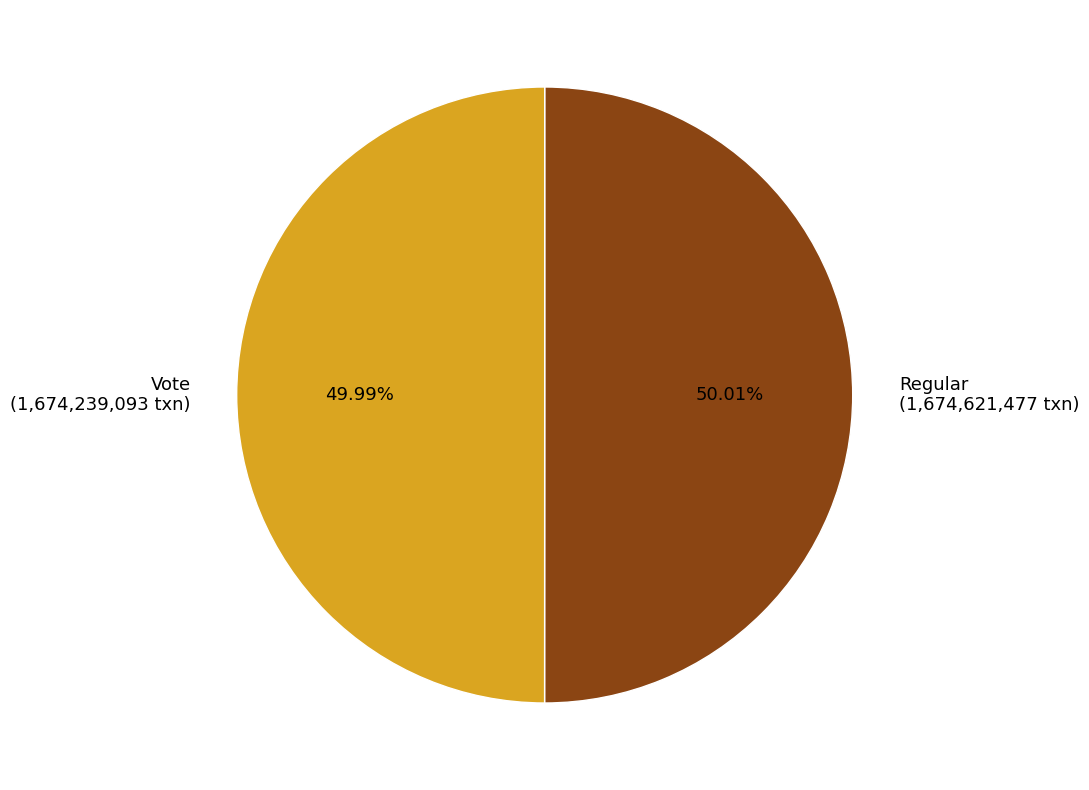

The Vote slice represents 41% of the pie. True or false?

False